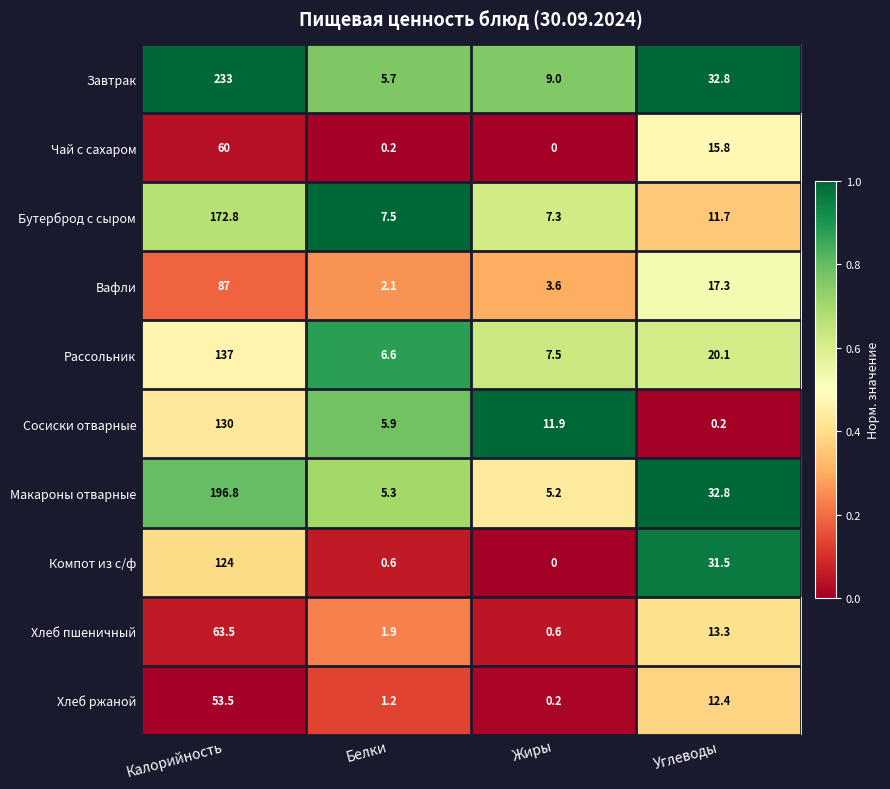

What is the sum of the Завтрак values at Белки and Углеводы?

38.5